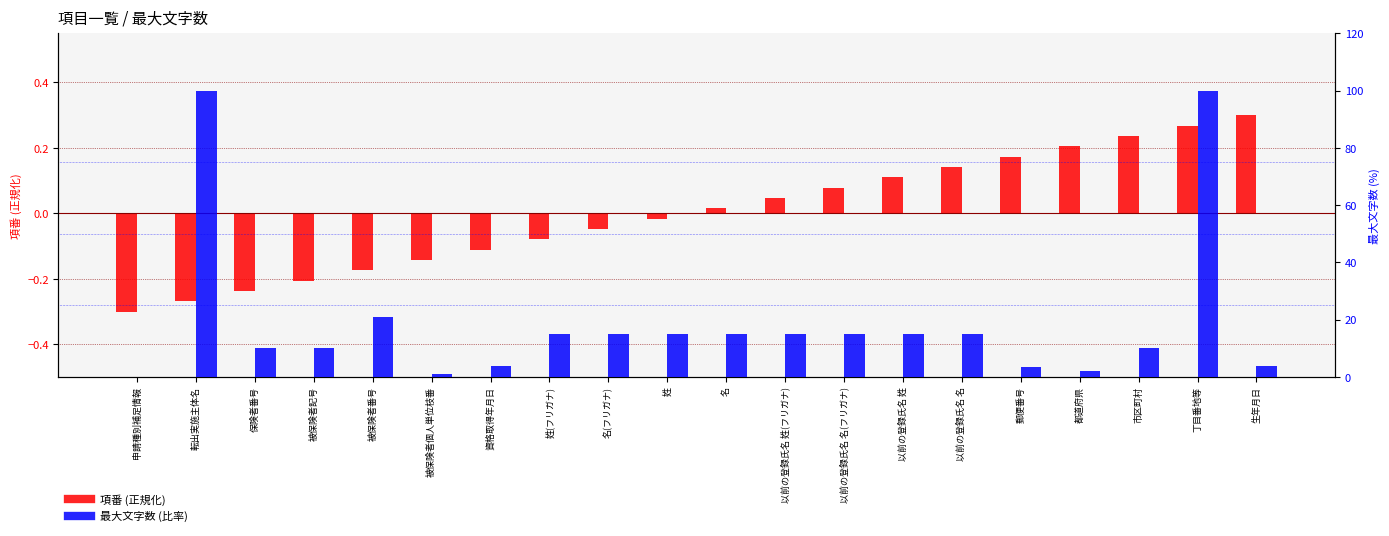

How many groups of bars are there?

20